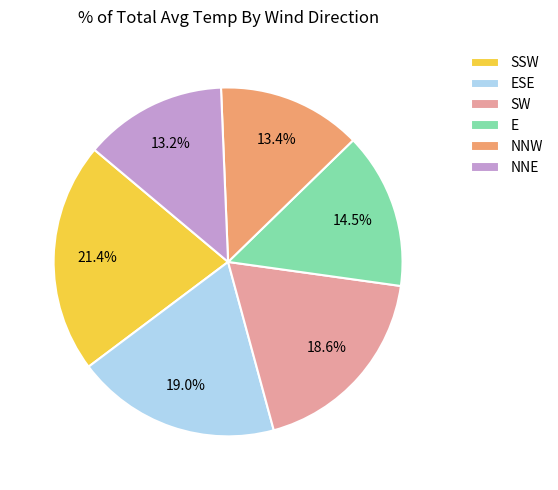

Is there a majority slice in this chart?

No